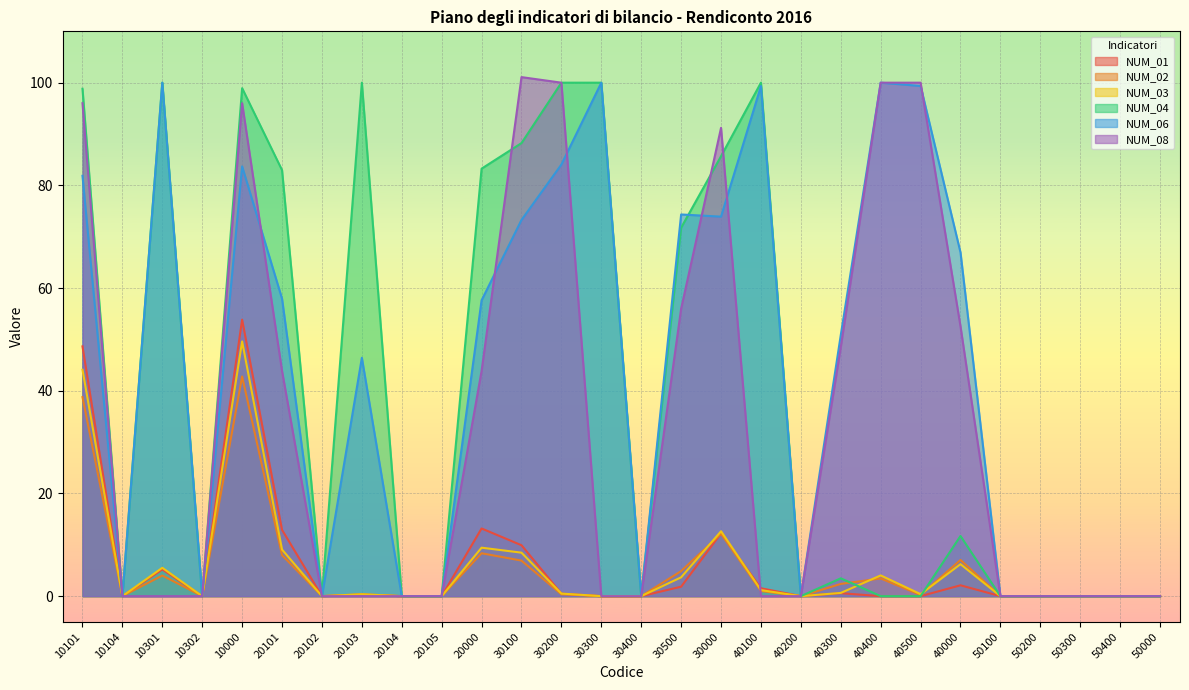

The value of NUM_04 at 30200 is 100.0. True or false?

True